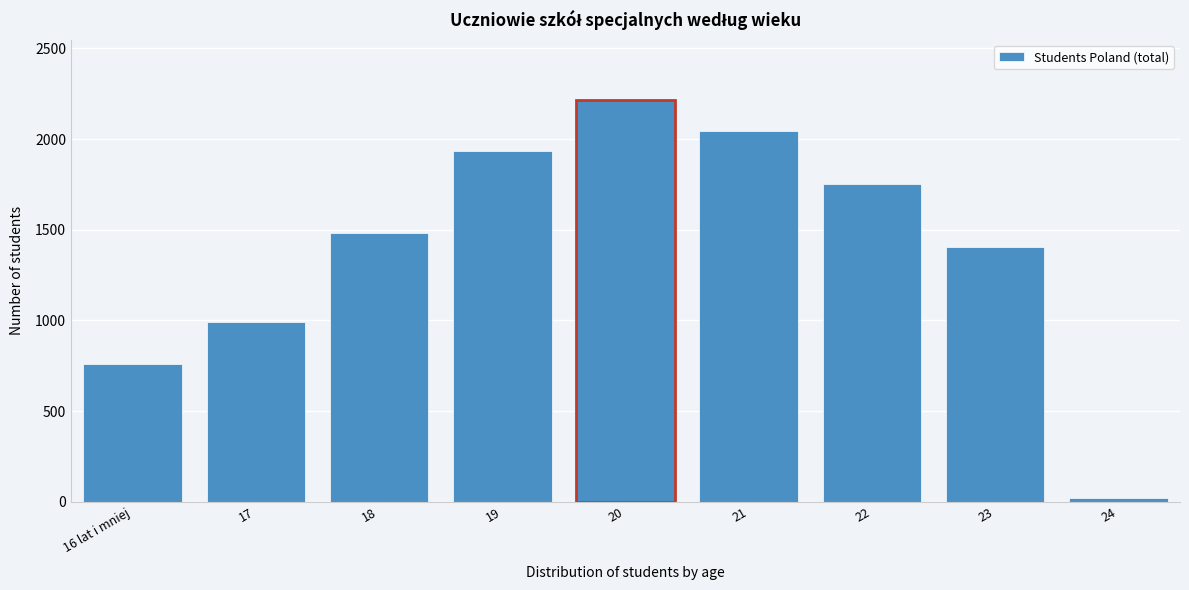

Reading right to left, list all the values displayed in this chart.

23	1407	1752	2045	2214	1934	1484	991	761